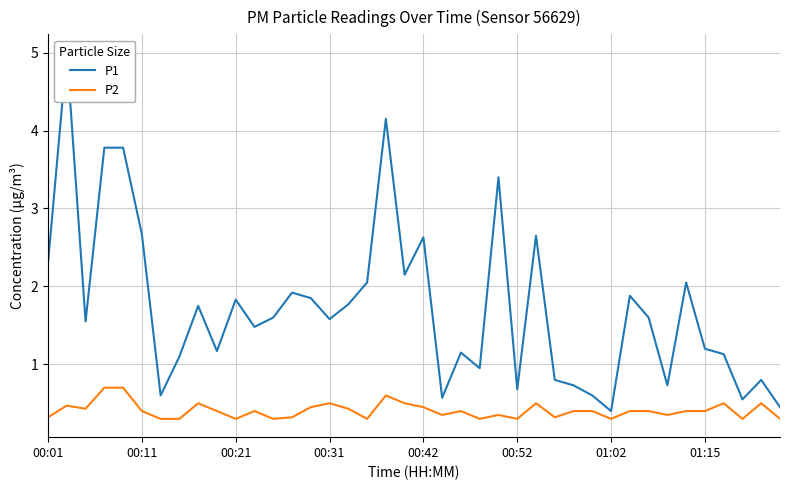

What are all the series names shown in the legend?

P1, P2